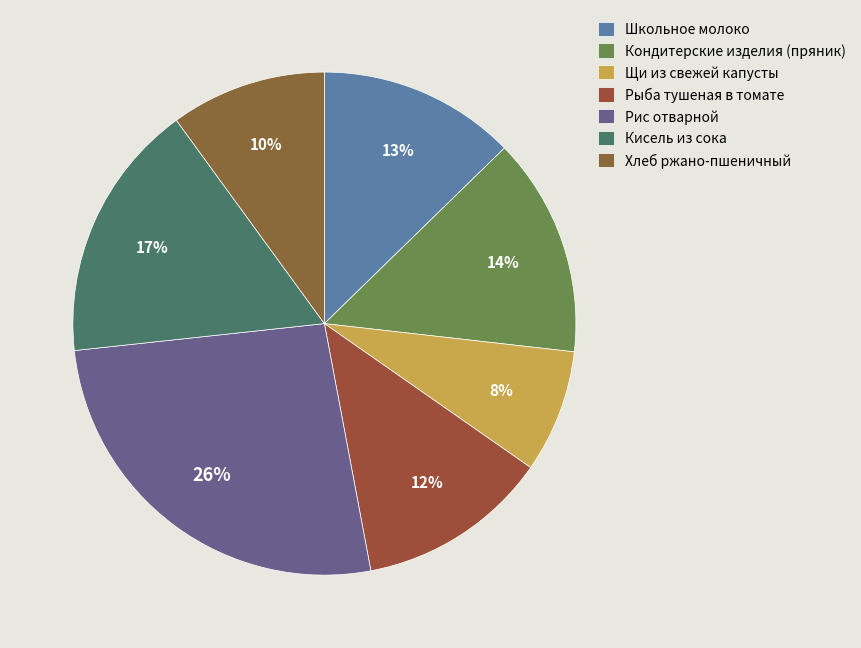

What percentage is the Рыба тушеная в томате slice, to the nearest percent?

12%